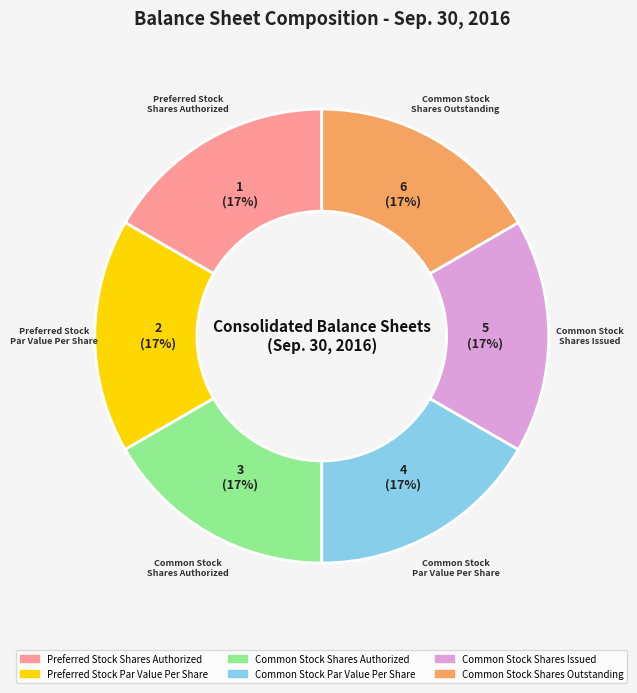

Is the sum of Common Stock Shares Authorized and Common Stock Par Value Per Share greater than half?

No